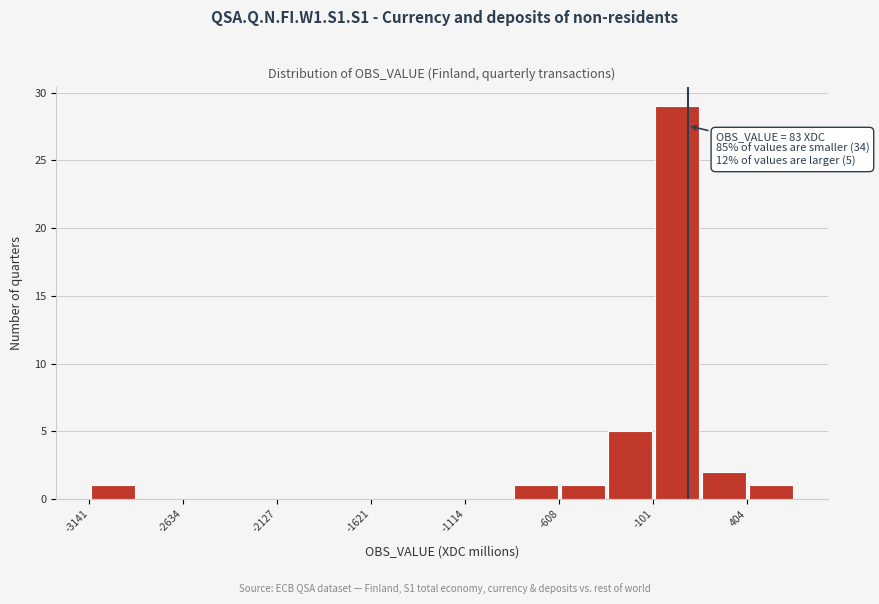

Read against the x-axis, roughly where is the centre of the tallest bar?

0